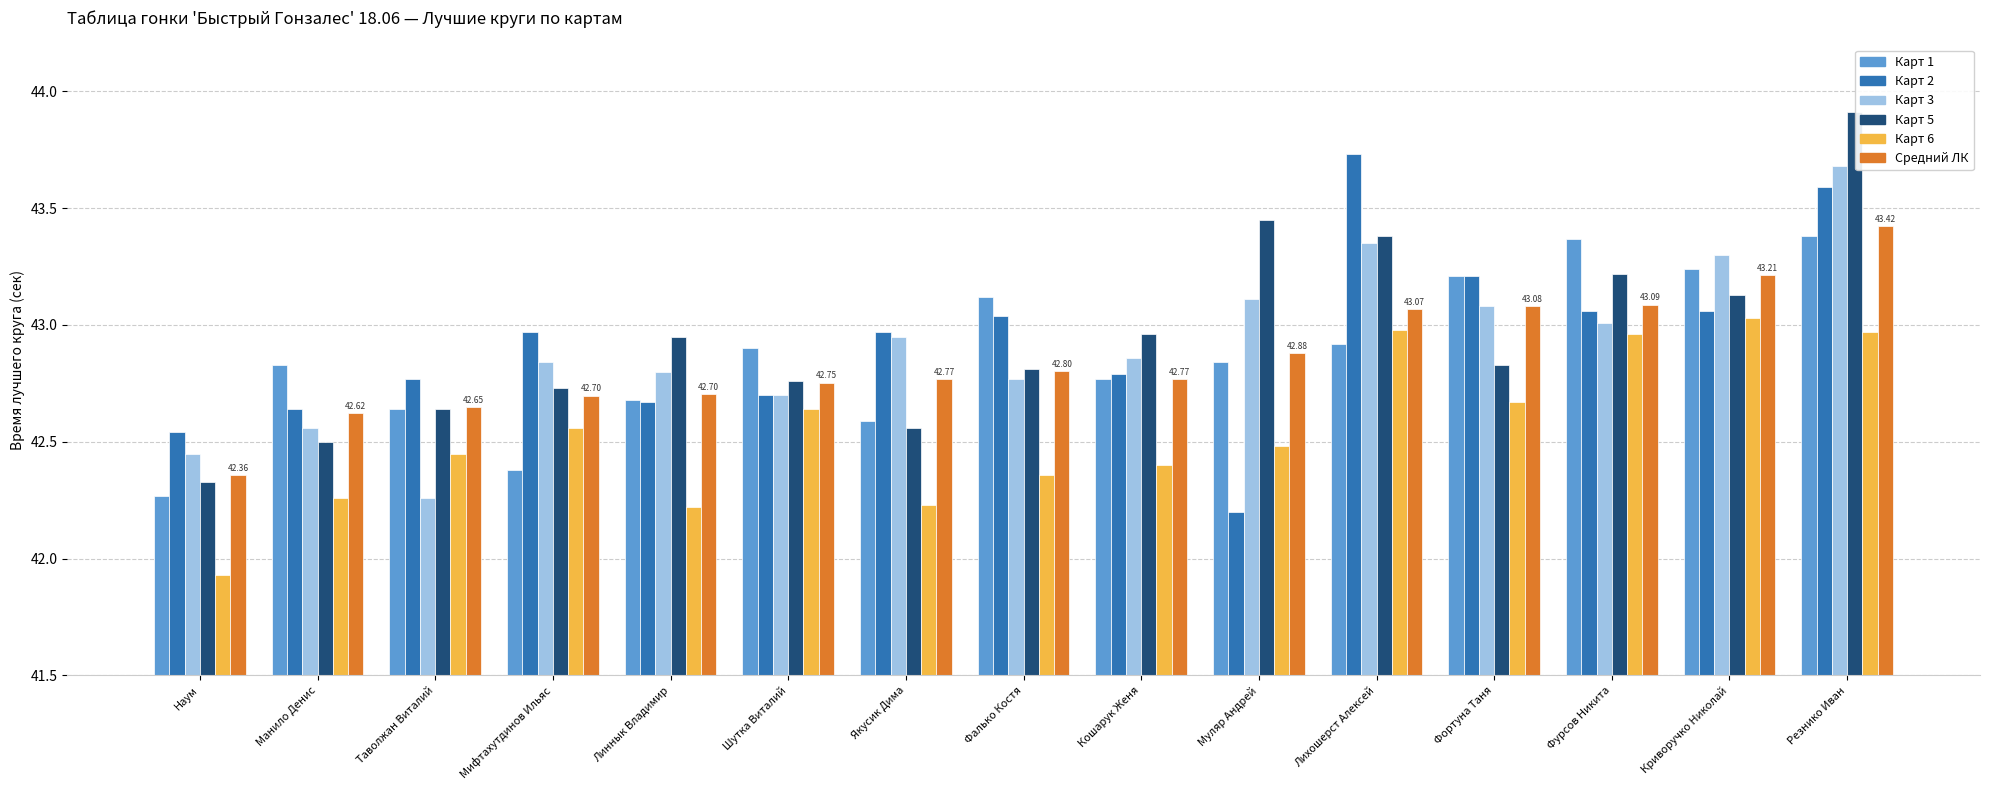

What is the difference between the maximum and second lowest values in the Карт 5 series?

1.4